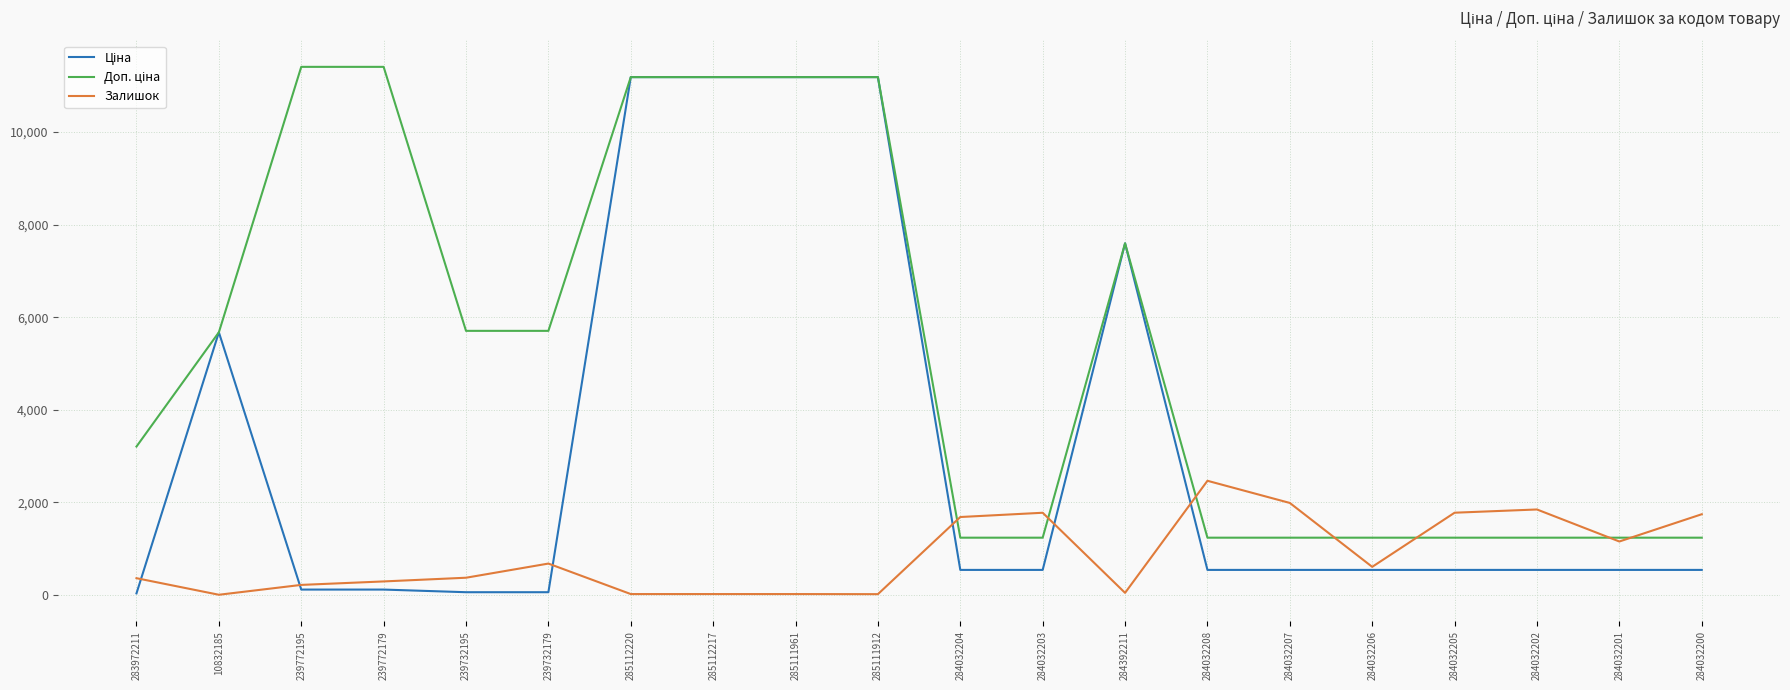

What is the total value across all series at 284032204?

3456.4